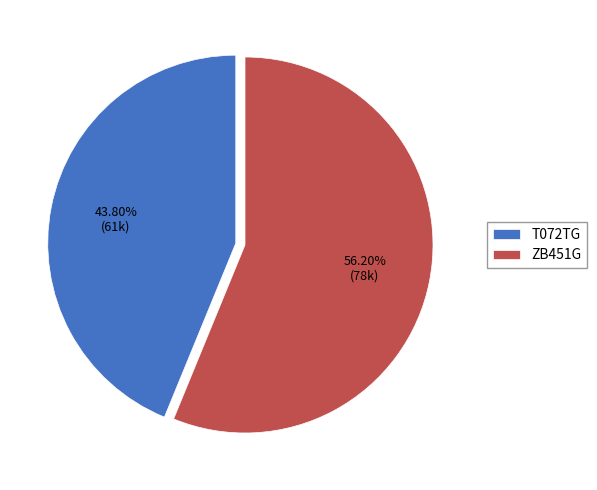

The ZB451G slice represents 56% of the pie. True or false?

True